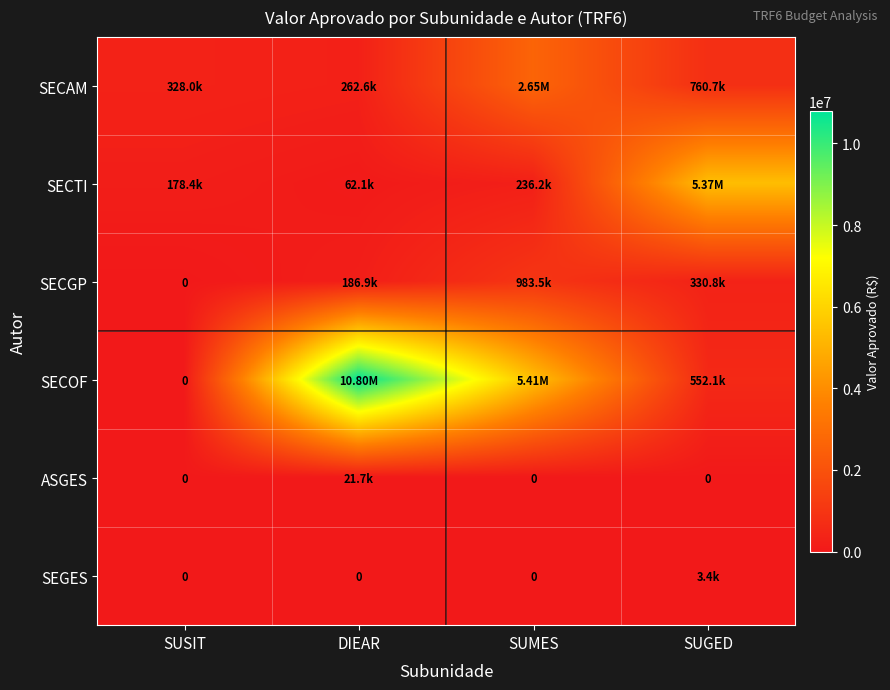

What is the difference between the second highest and second lowest values in the SECAM series?

432655.0